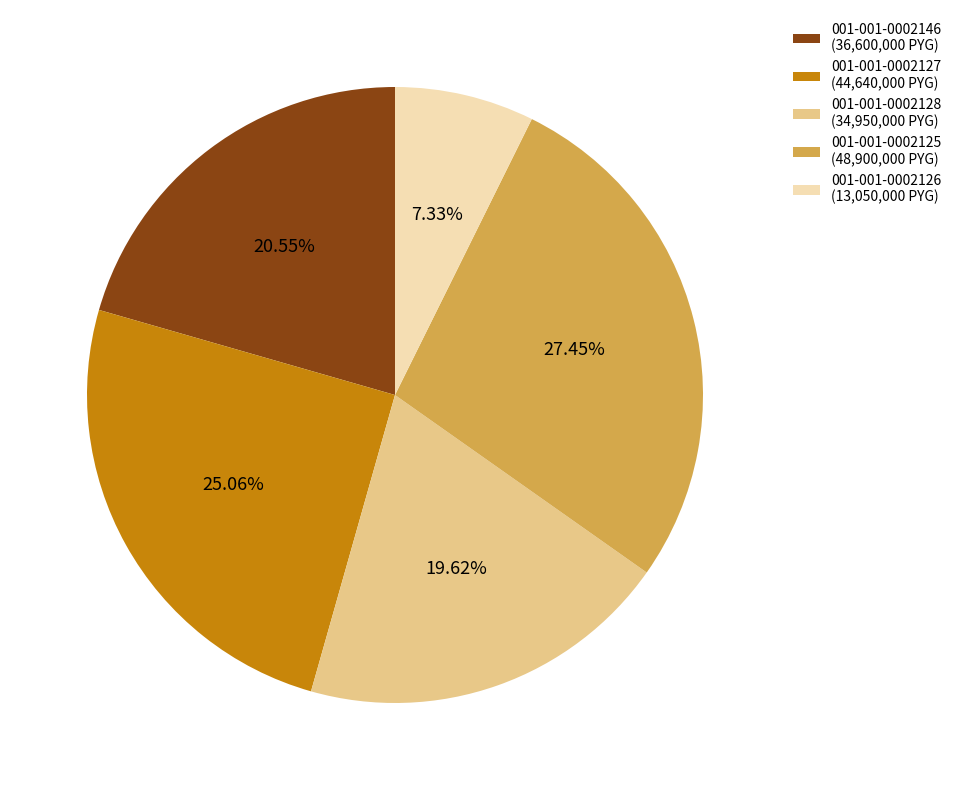

Which category has the biggest portion of the pie?

001-001-0002125